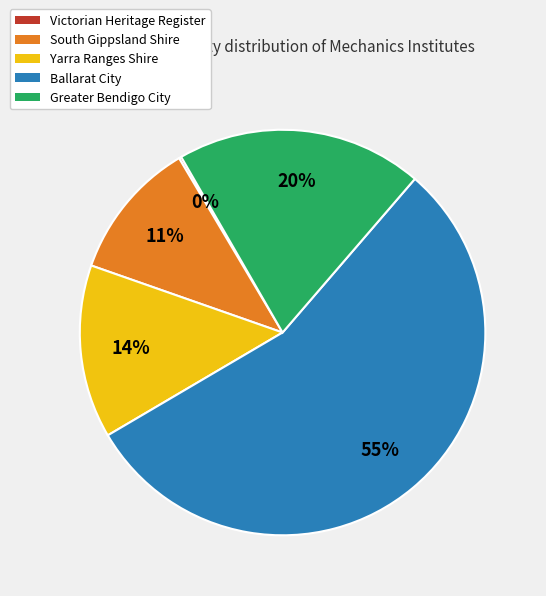

To the nearest percent, what is the difference between the largest and smallest slice percentages?

55%